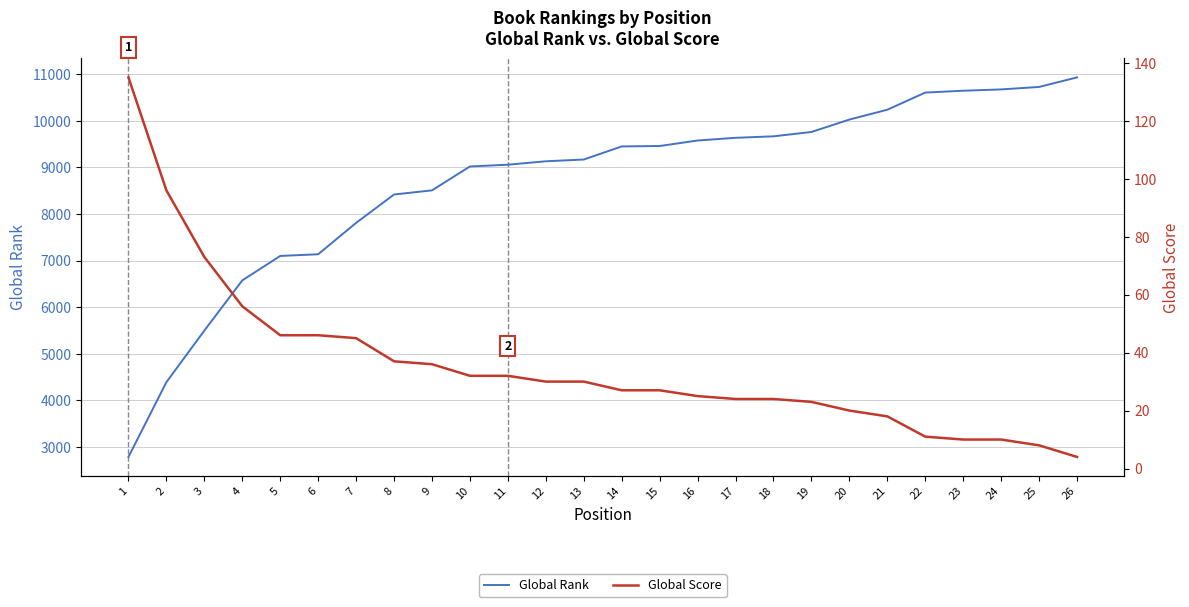

Rank the series by their average value, from lowest to highest.

Global Score, Global Rank